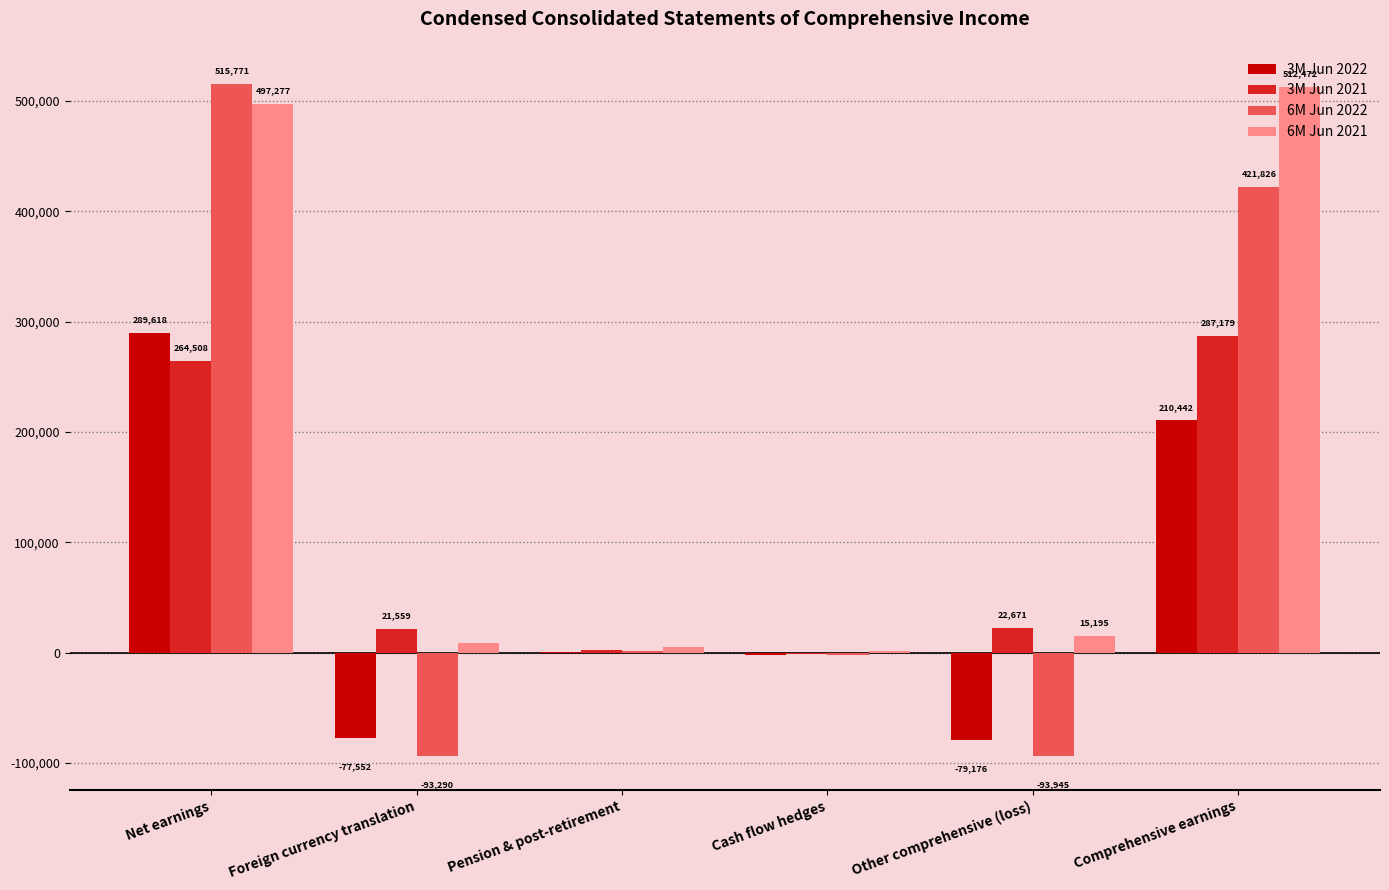

The 3M Jun 2022 series shows -79176 at Other comprehensive (loss). True or false?

True